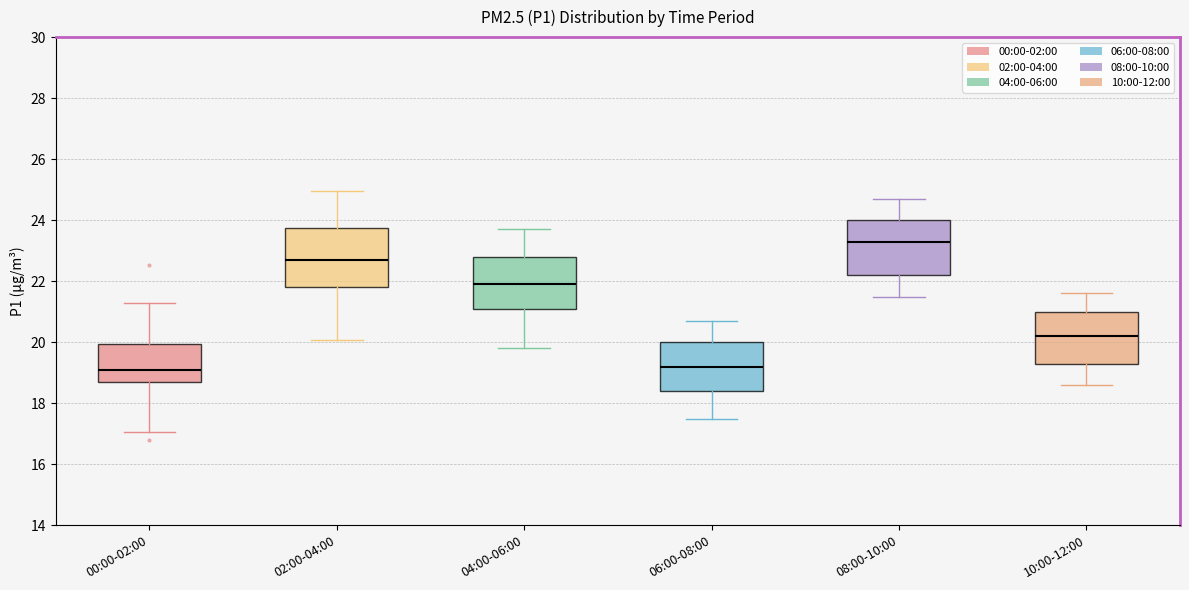

Where is the lower edge of the box for 10:00-12:00 on the y-axis? The values are not printed on the chart, so give them approximately, as read against the axis.

19.4